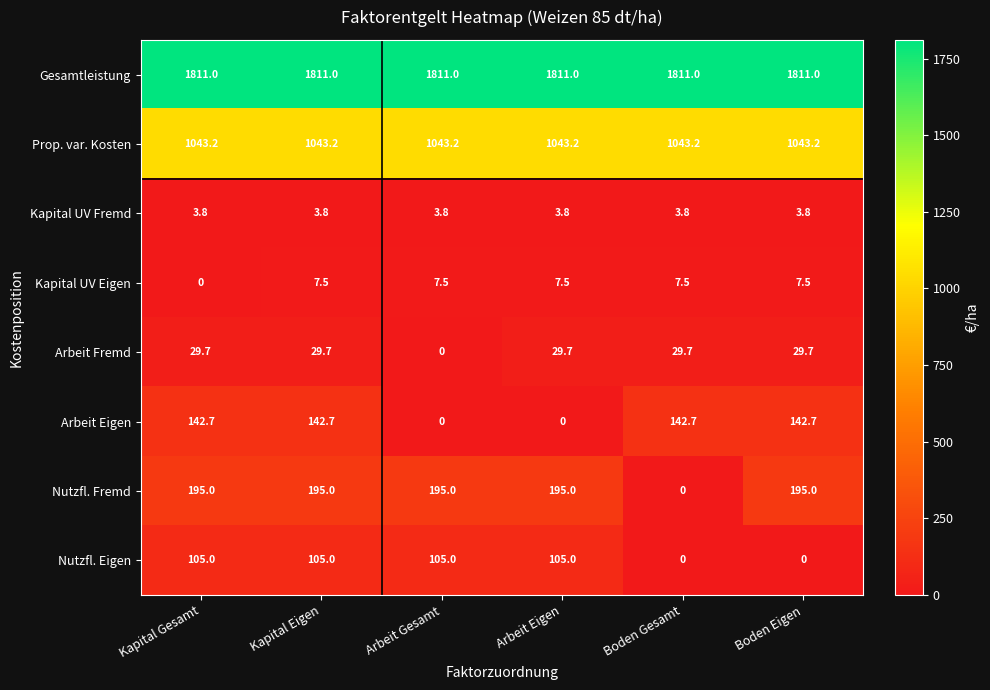

Count the Nutzfl. Eigen values in the range 0 to 105.

6